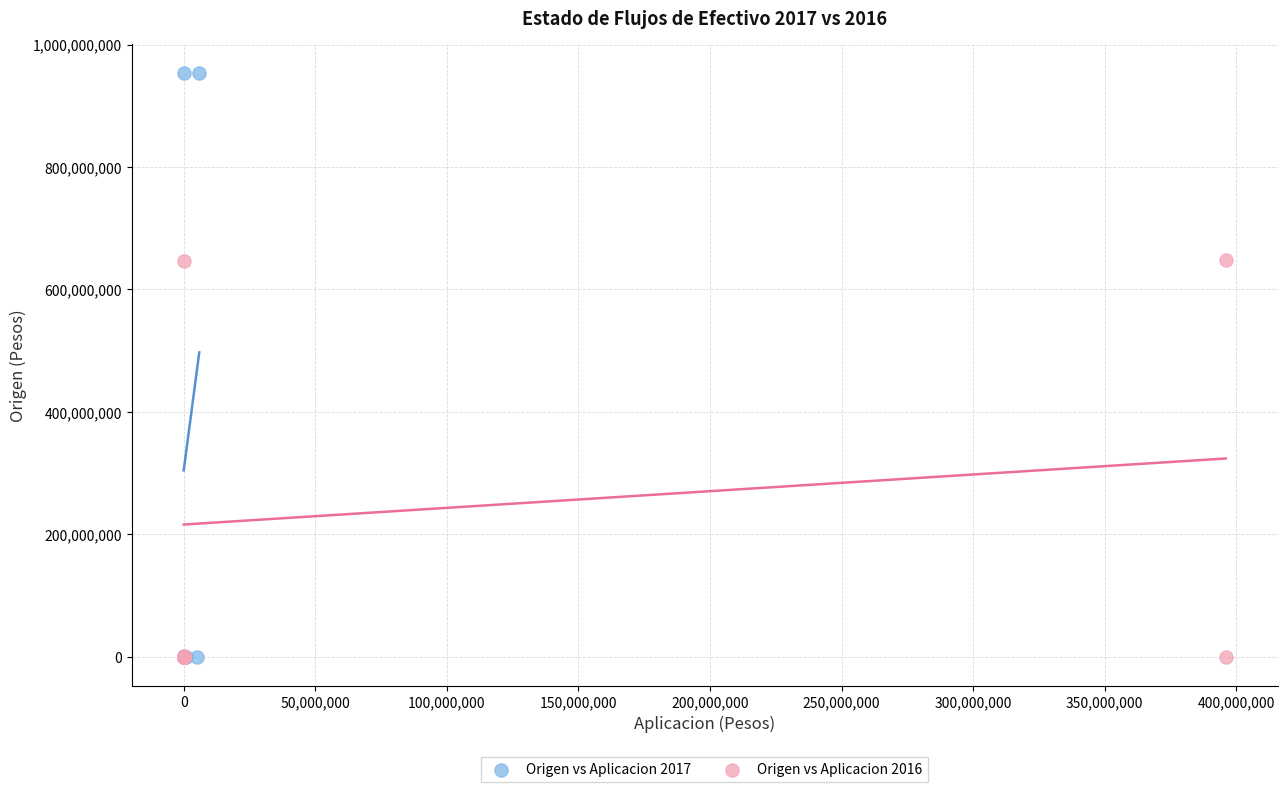

Which series contains the highest Y value?

Origen vs Aplicacion 2017